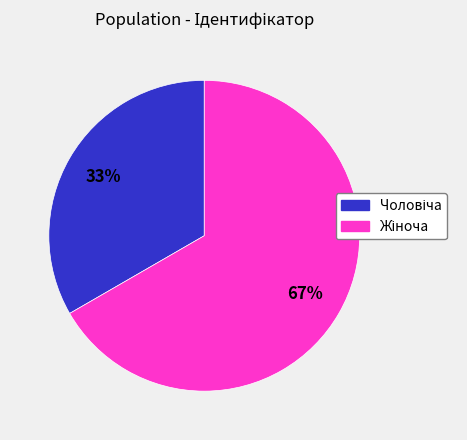

Is there any slice that represents more than half of the pie?

Yes